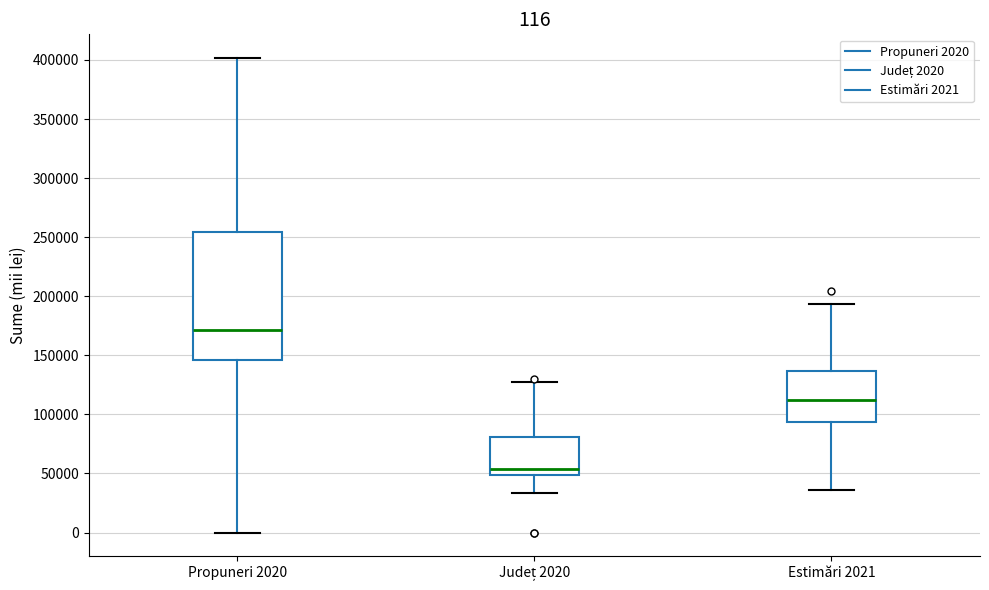

Which box's median line is the lowest?

Județ 2020